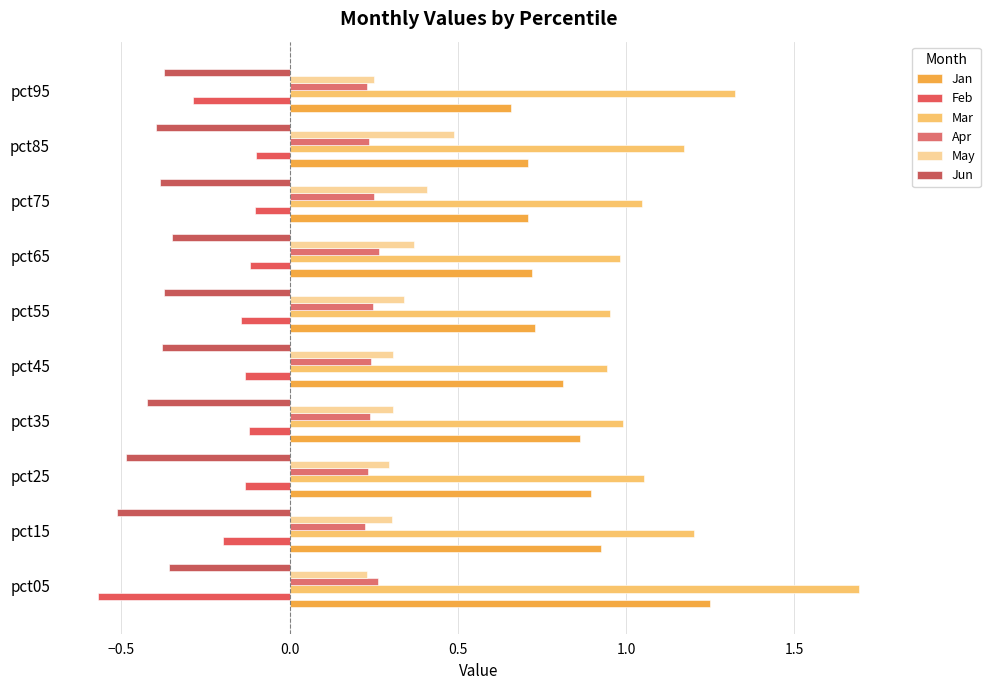

What is the maximum value for Apr?

0.3